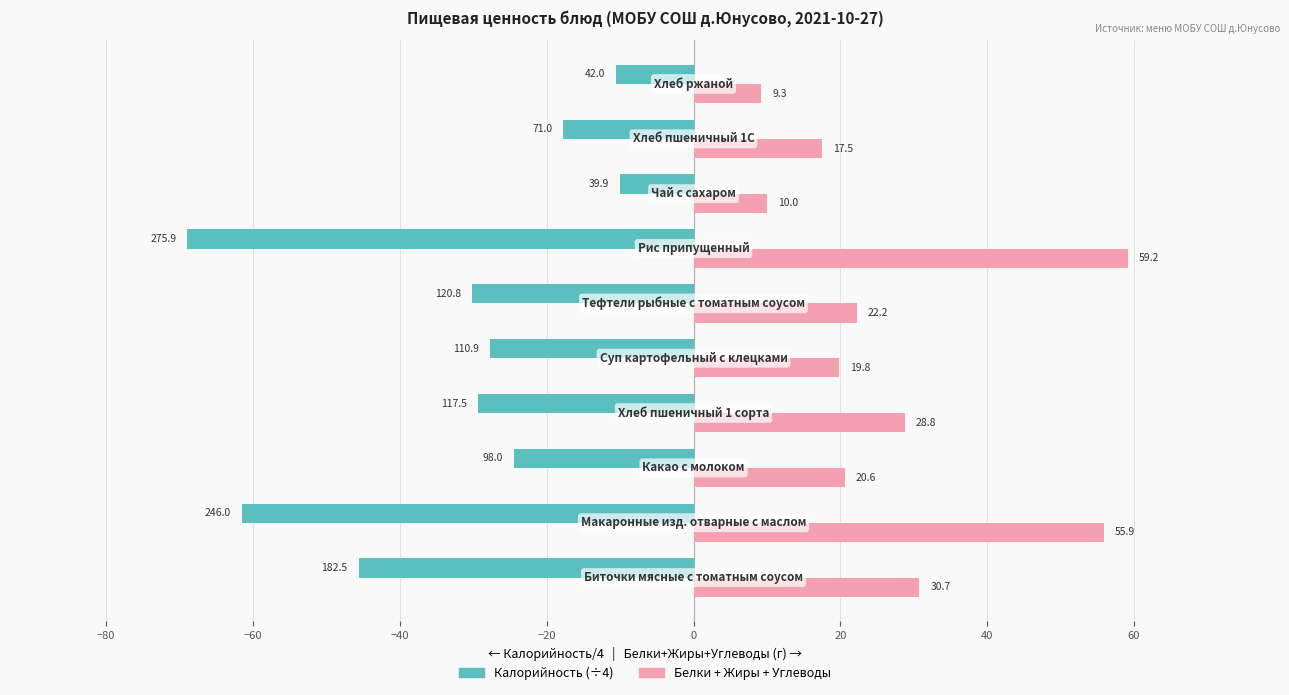

What is the minimum value for Калорийность (÷4)?

-69.0